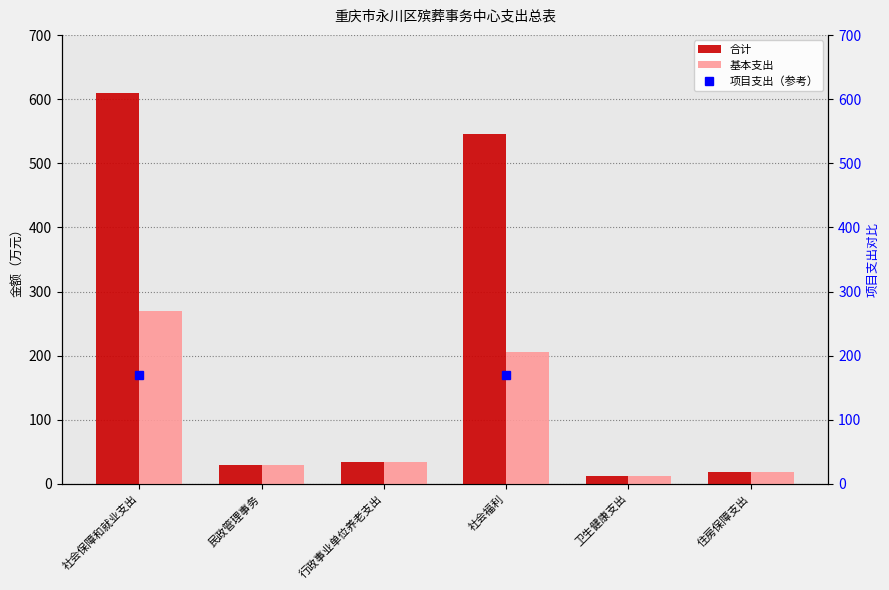

At which label is 合计 closest to 310?

社会福利